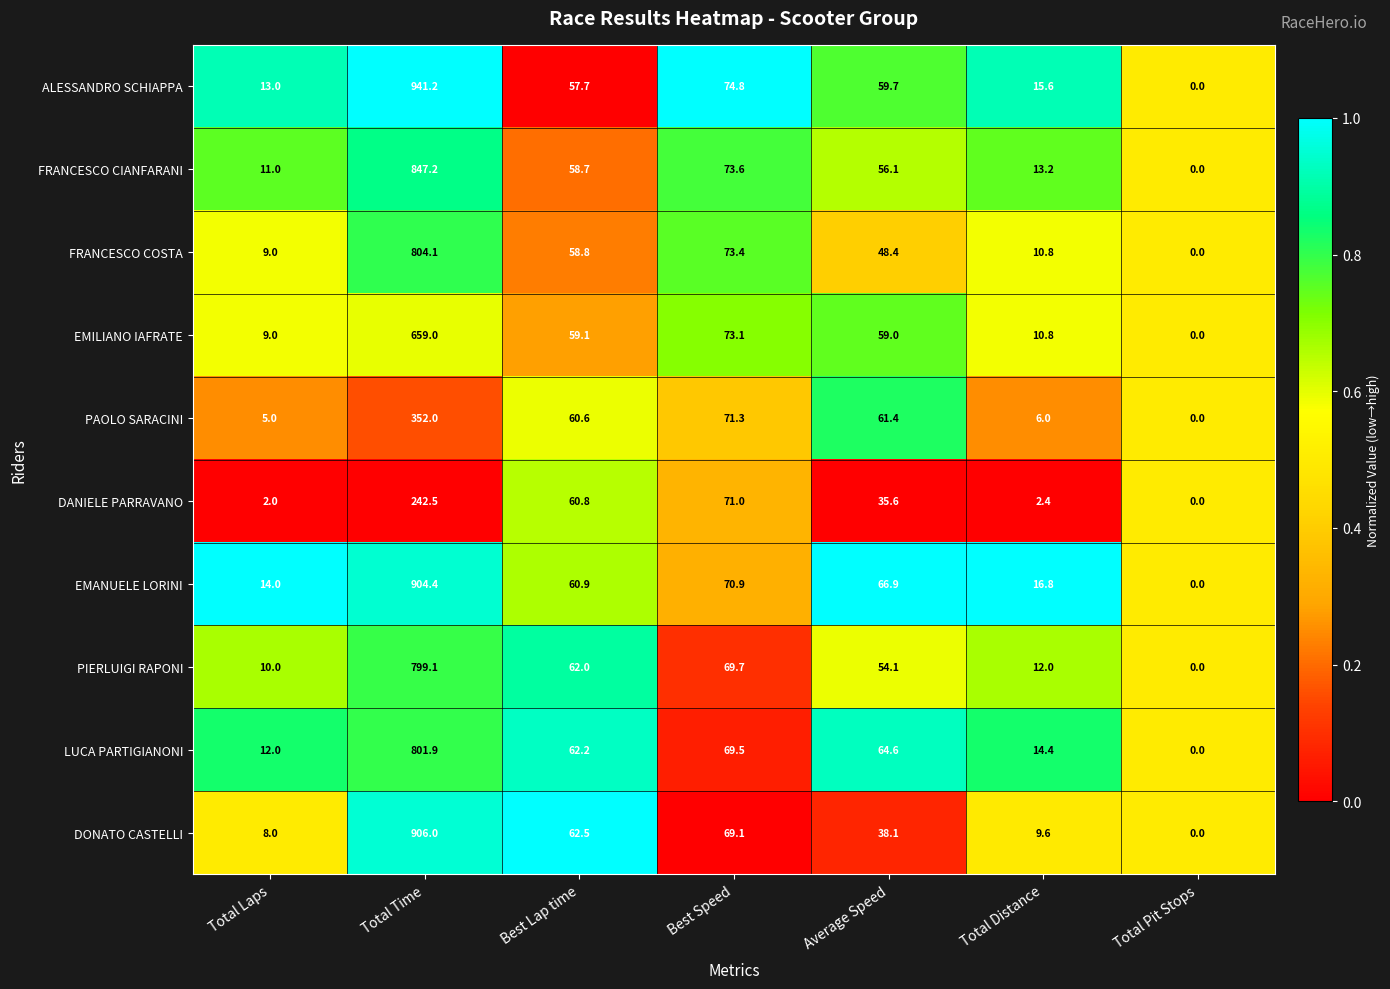

Where does the EMILIANO IAFRATE series first go above 59?

Total Time